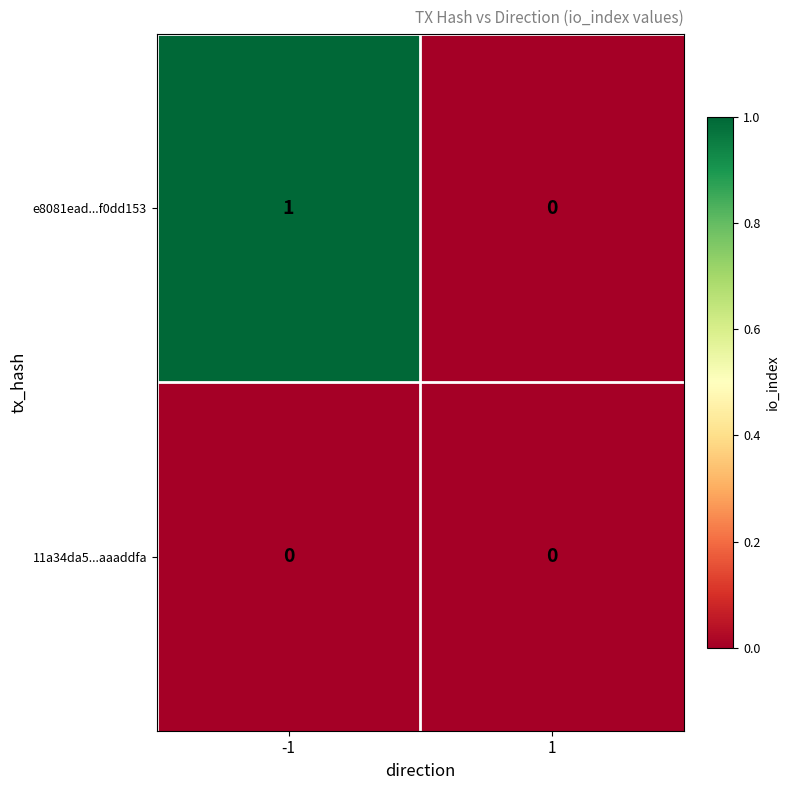

Which series has the largest total across all categories?

e8081ead...f0dd153